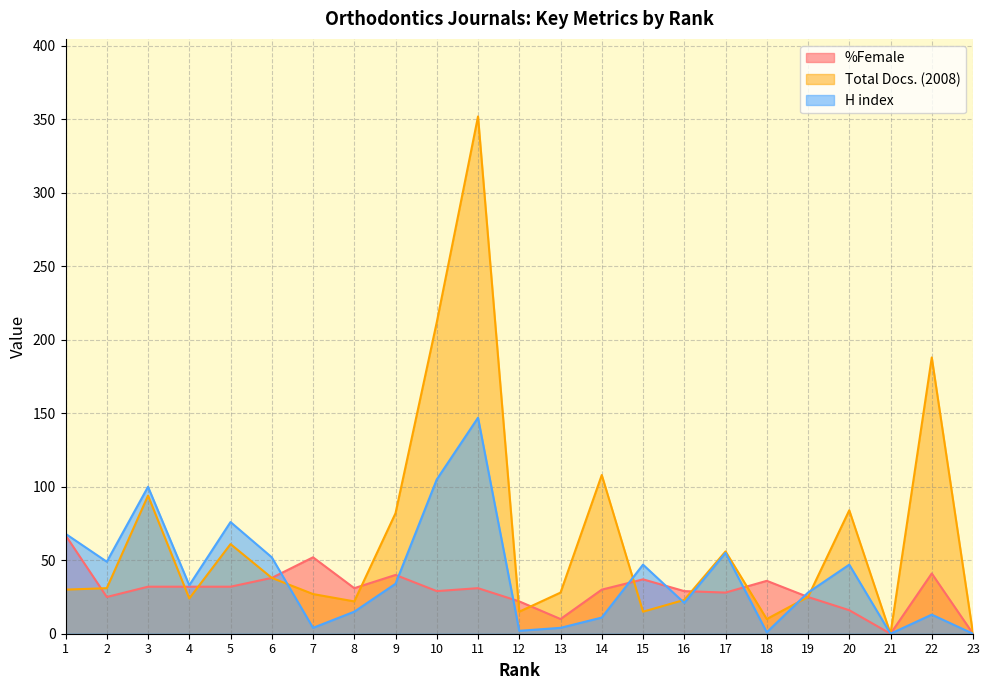

List the labels in order of H index value, largest first.

11, 10, 3, 5, 1, 17, 6, 2, 15, 20, 9, 4, 19, 16, 8, 22, 14, 7, 13, 12, 18, 21, 23